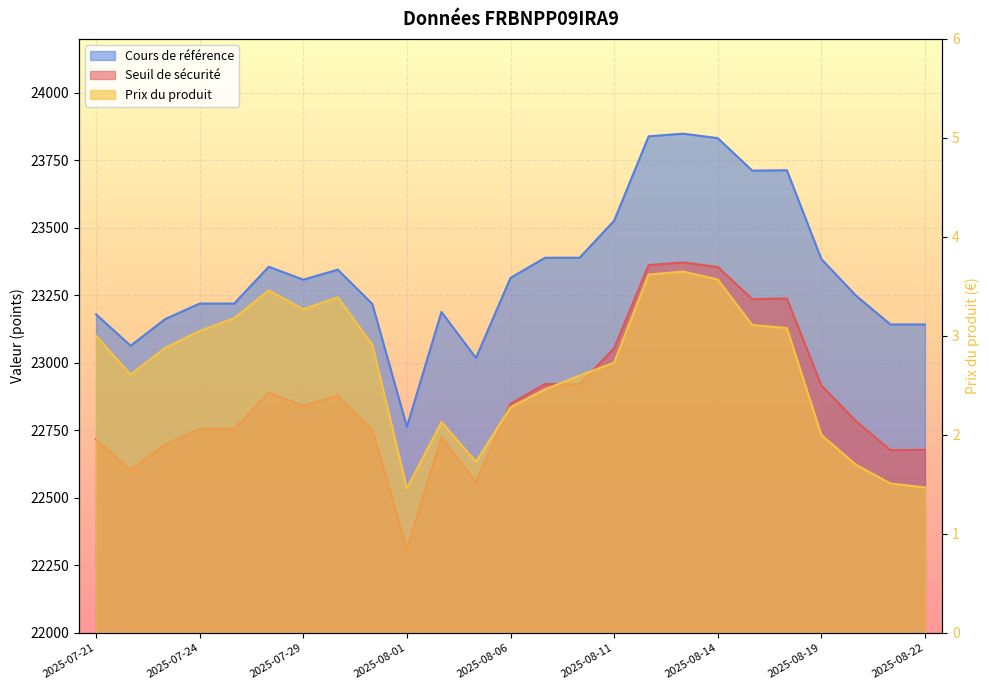

How many values in the Prix du produit series are below 2?

5